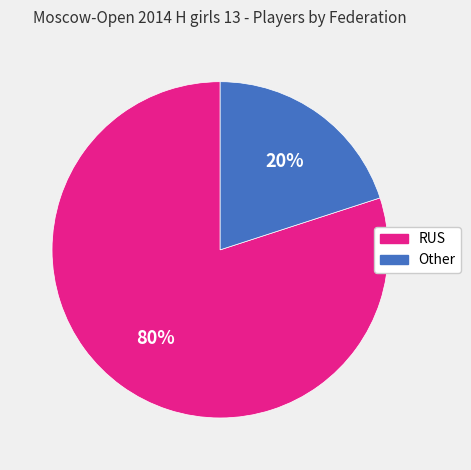

How many slices are in this pie chart?

2